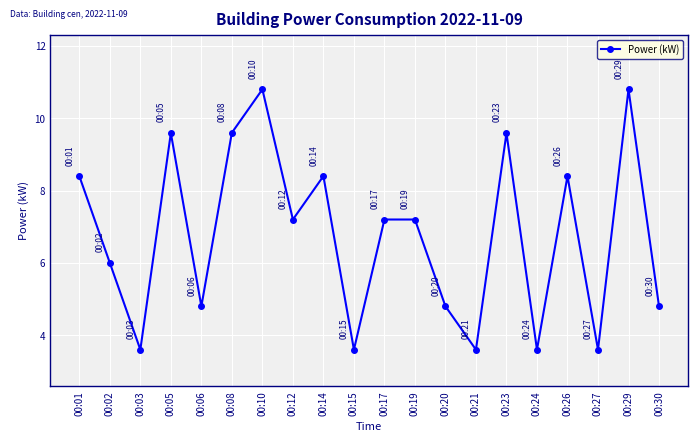

How many interior local valleys (lower than both neighbors) does the data have?

7